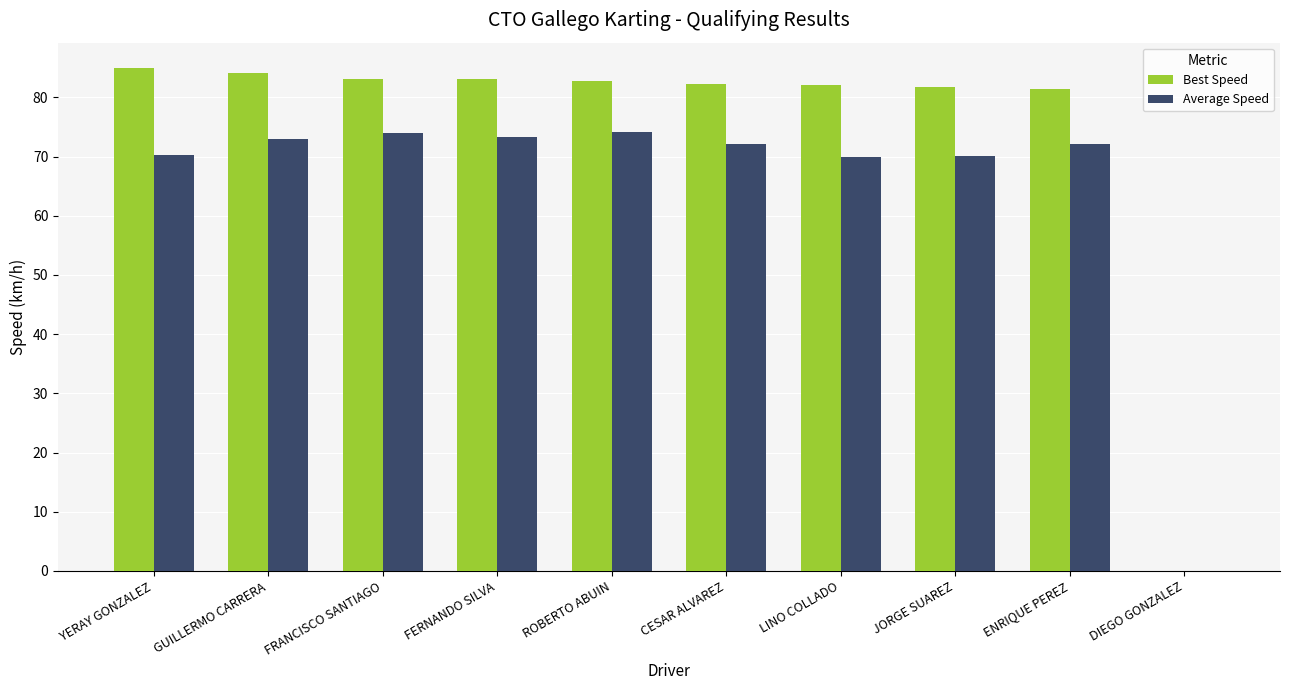

The Best Speed series shows 83.1 at FRANCISCO SANTIAGO. True or false?

True